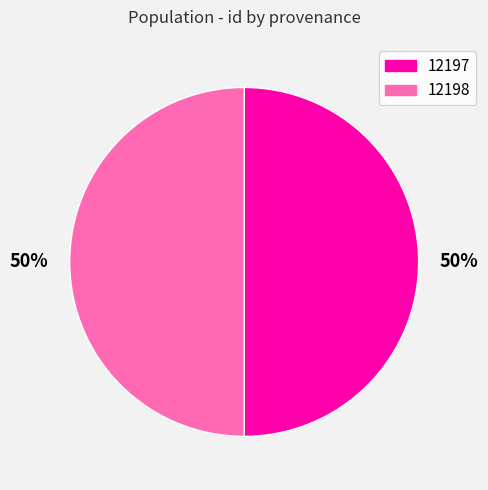

To the nearest percent, what is the average slice percentage?

50%